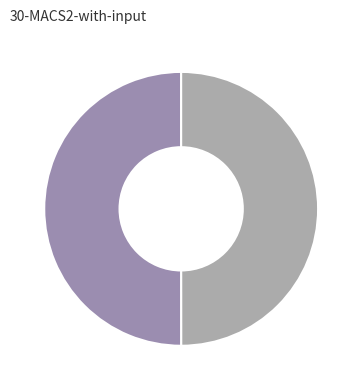

To the nearest percent, what is the average slice percentage?

50%